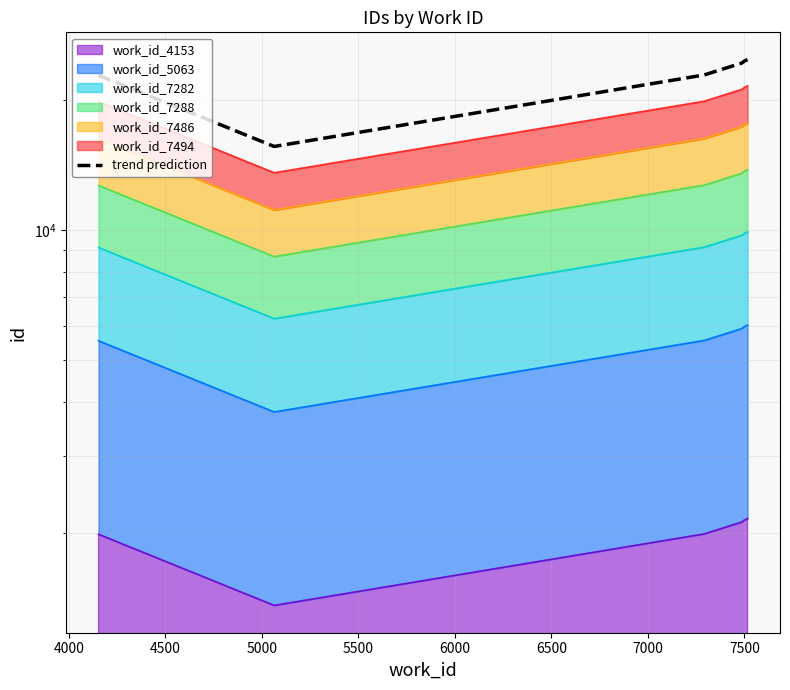

The value at 6000 is 33337.2. True or false?

False